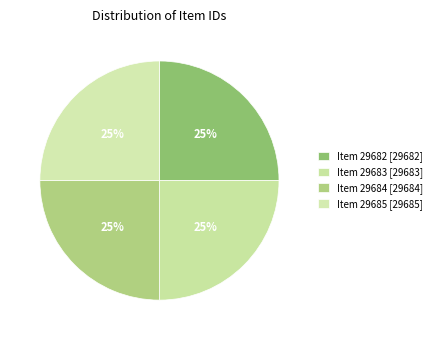

Is there any slice that represents more than half of the pie?

No